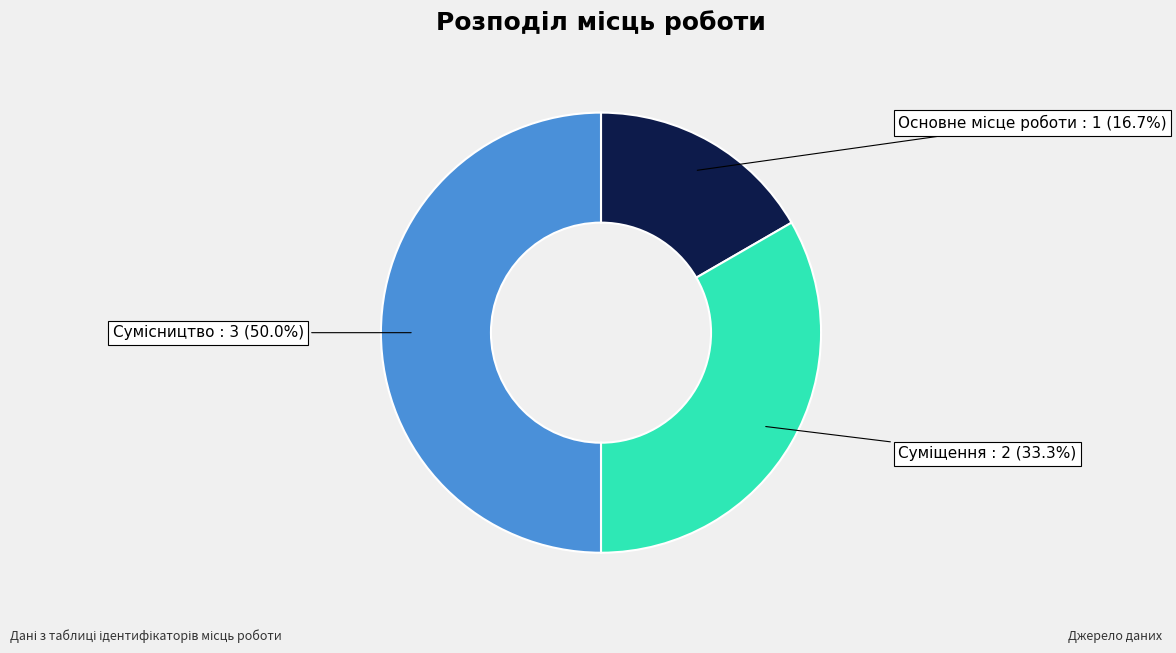

Does Основне місце роботи account for over 50% of the chart?

No